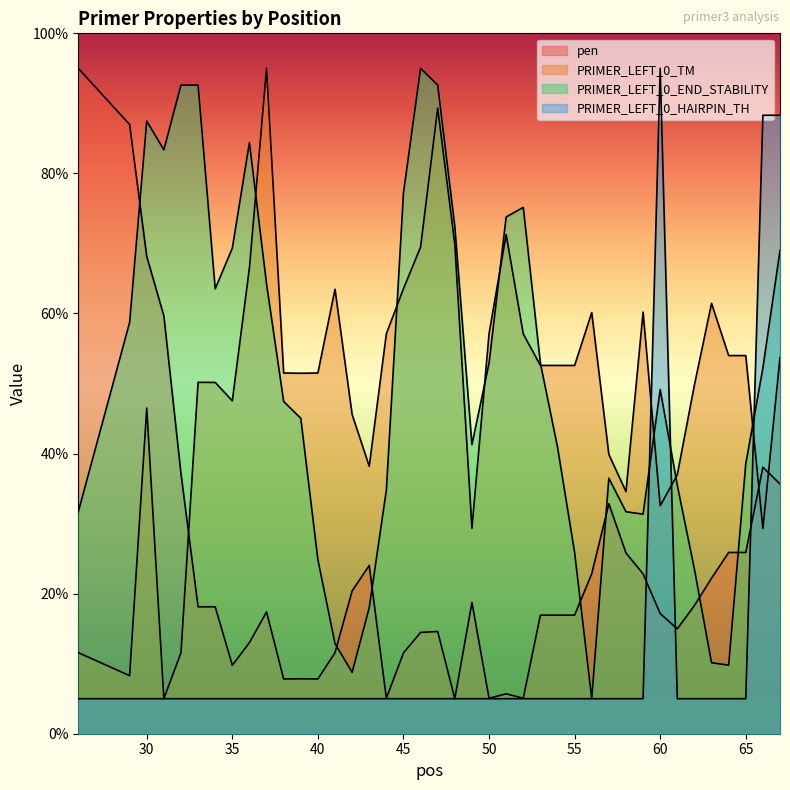

Which series ends up on top after the final intersection of pen and PRIMER_LEFT_0_TM?

PRIMER_LEFT_0_TM